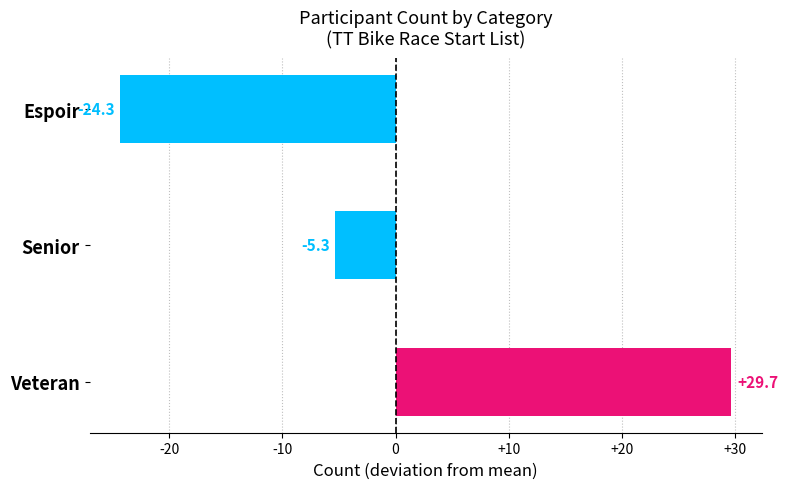

Is it true that the value at Senior is -9.3?

False